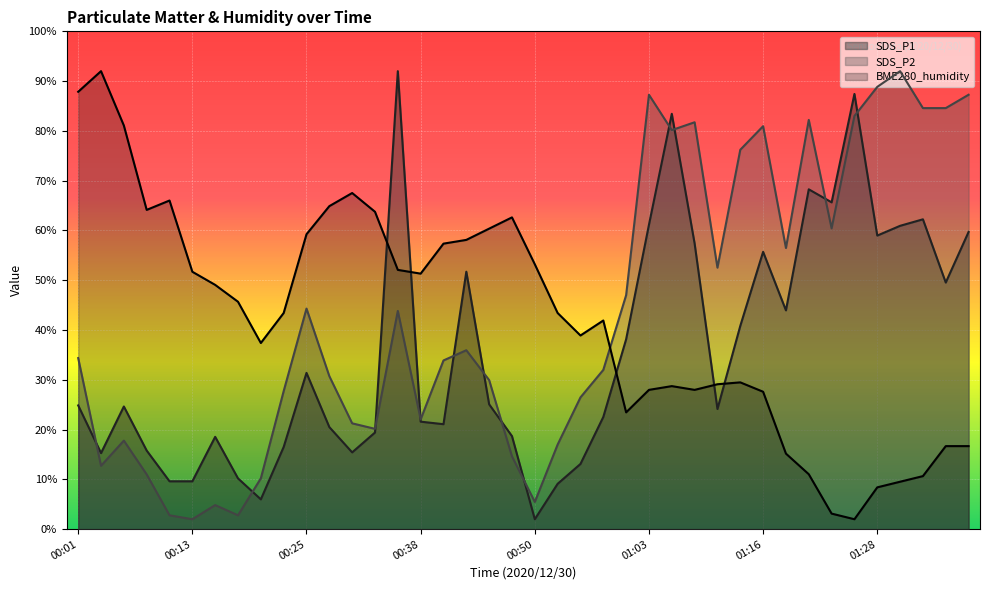

What is the smallest value displayed?

2.0